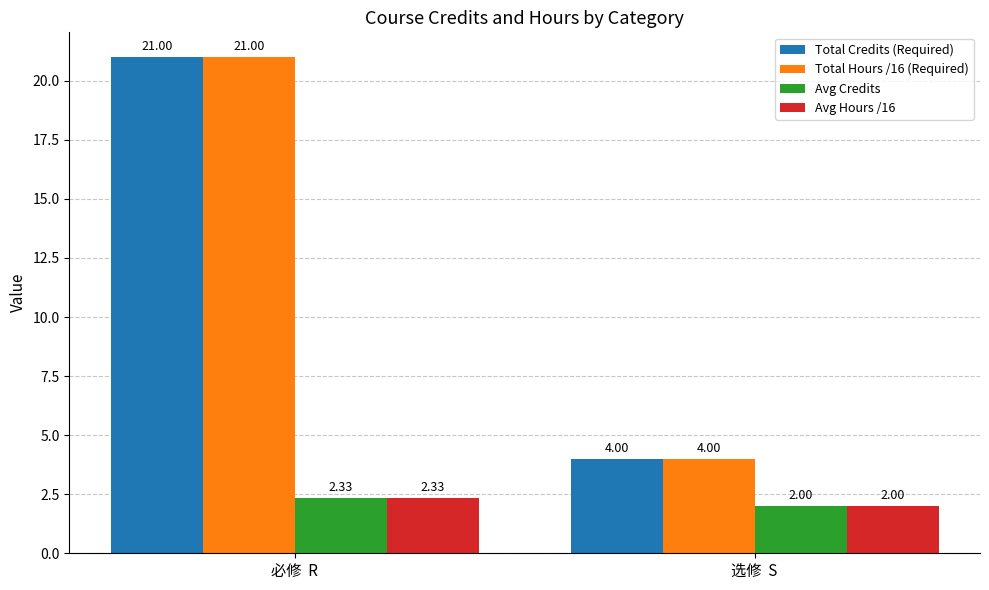

How many groups of bars are there?

2